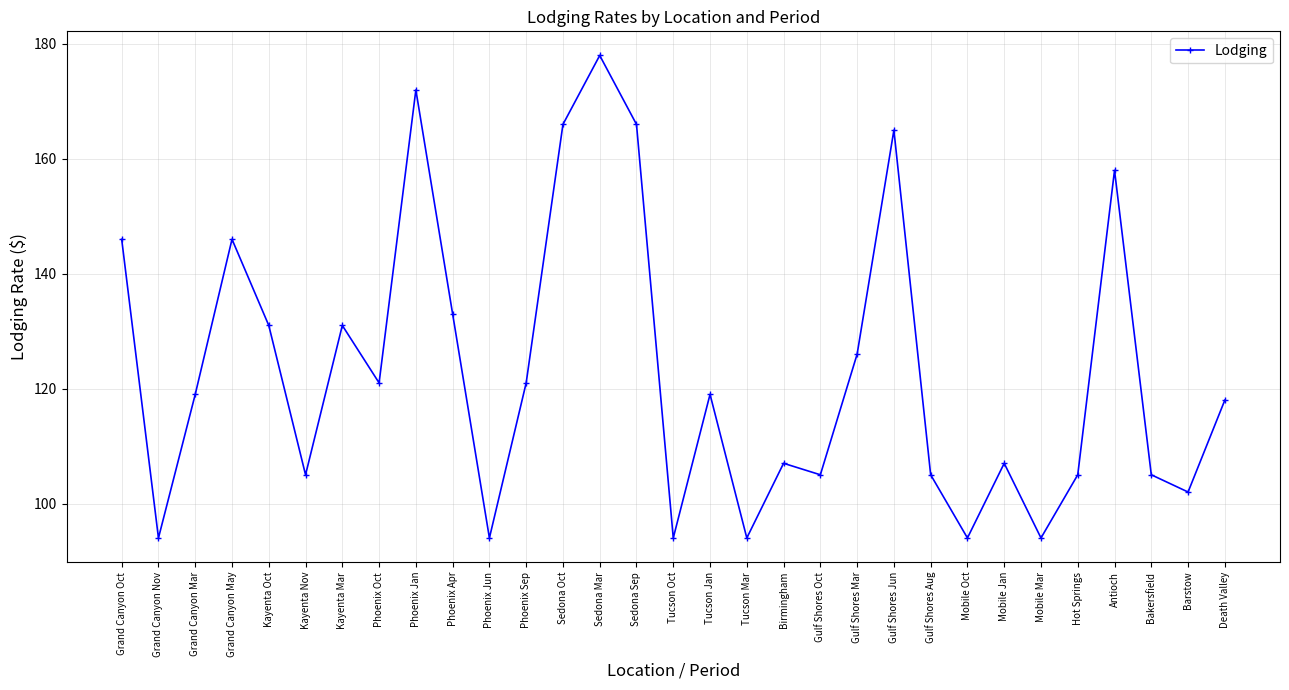

The chart shows a value of 166 at Sedona Sep. True or false?

True